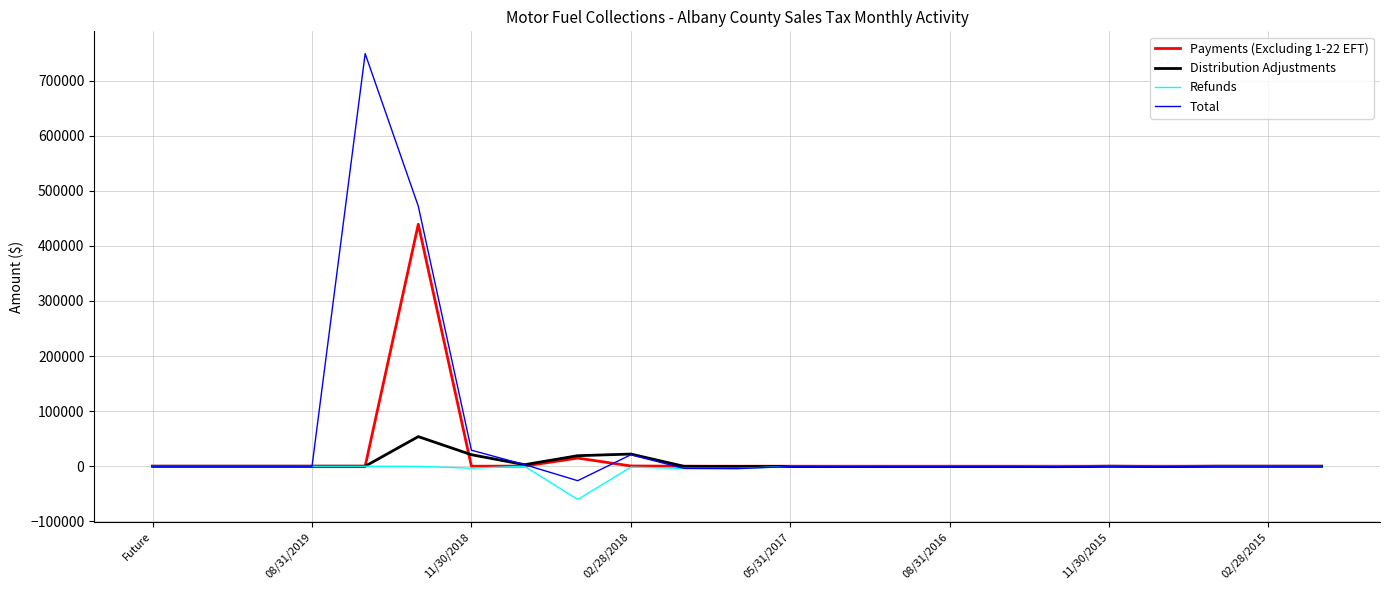

Which series has the largest range (max minus min)?

Total